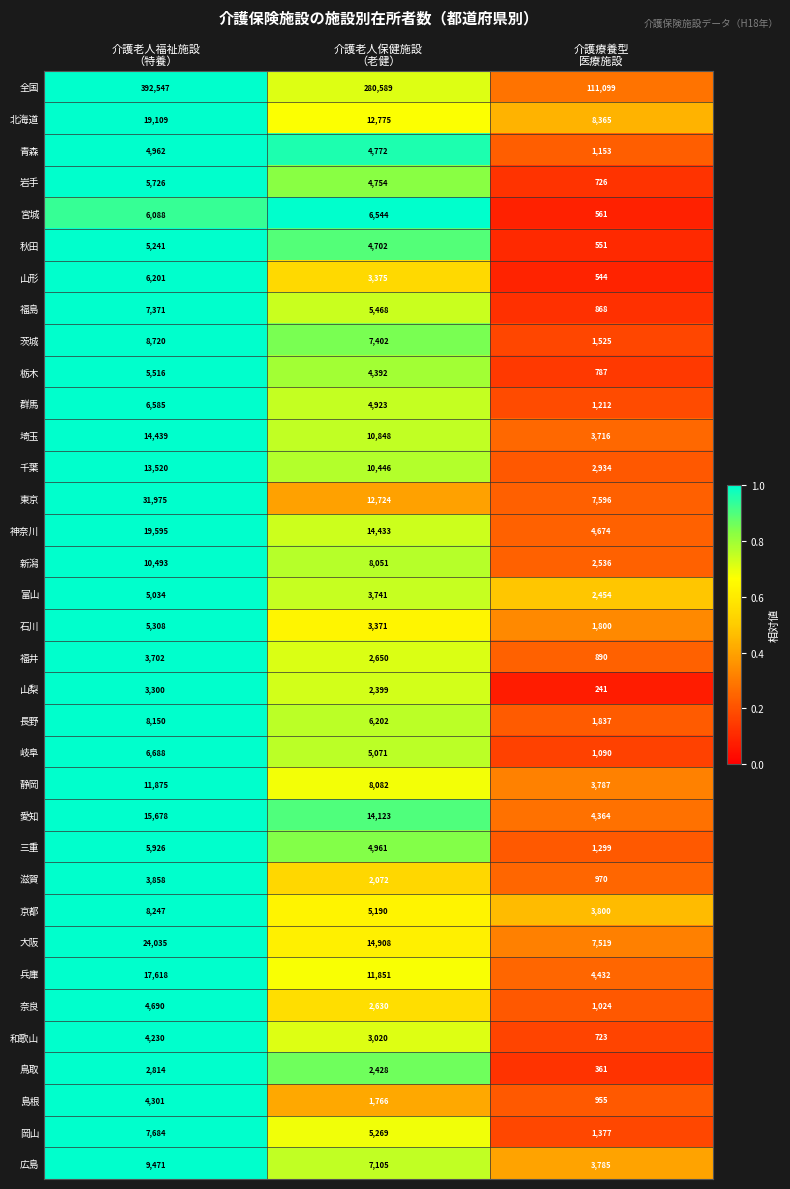

Count the 京都 values in the range 3800 to 8247.

3